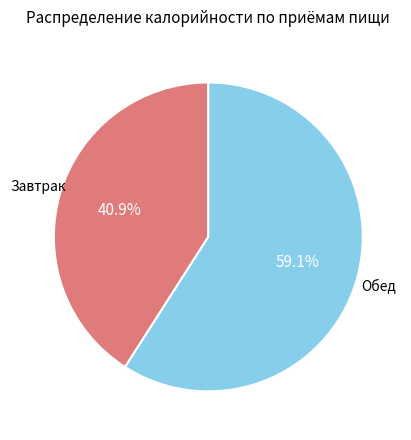

To the nearest percent, what is the average slice percentage?

50%